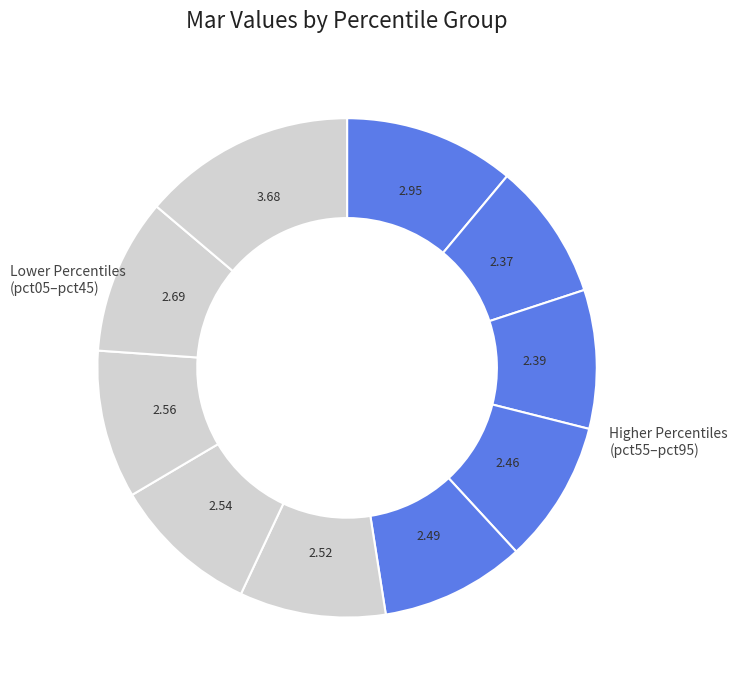

Is there a majority slice in this chart?

No